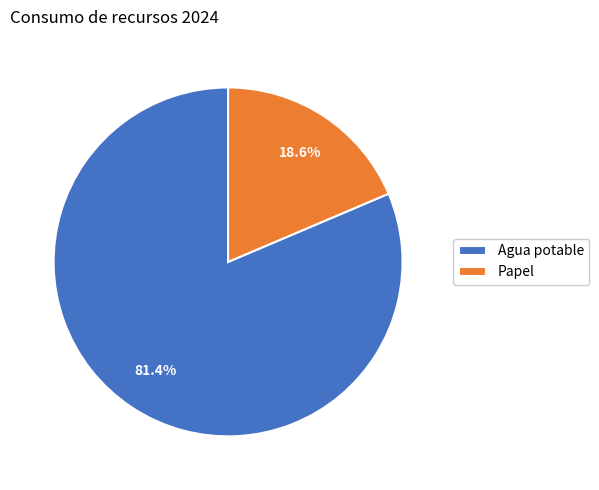

Is it true that Agua potable is 67% of the pie?

False